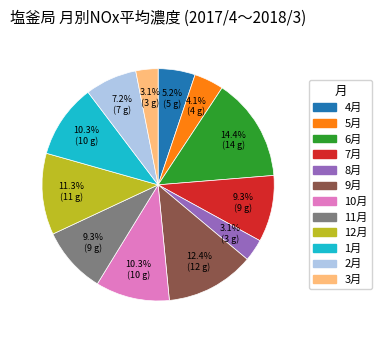

Is there any slice that represents more than half of the pie?

No